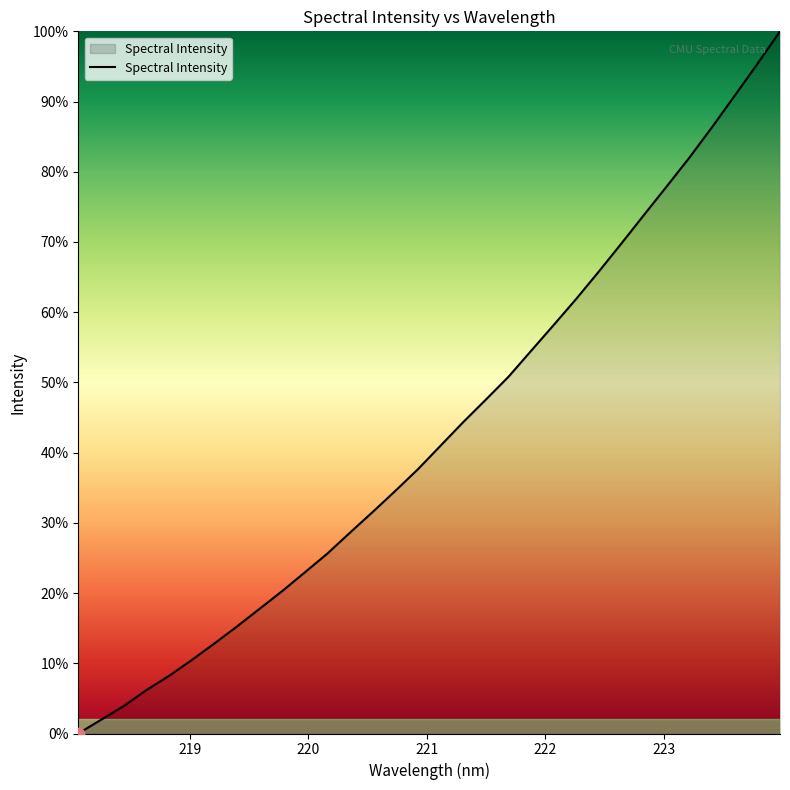

What is the maximum value shown in the chart?

100.0